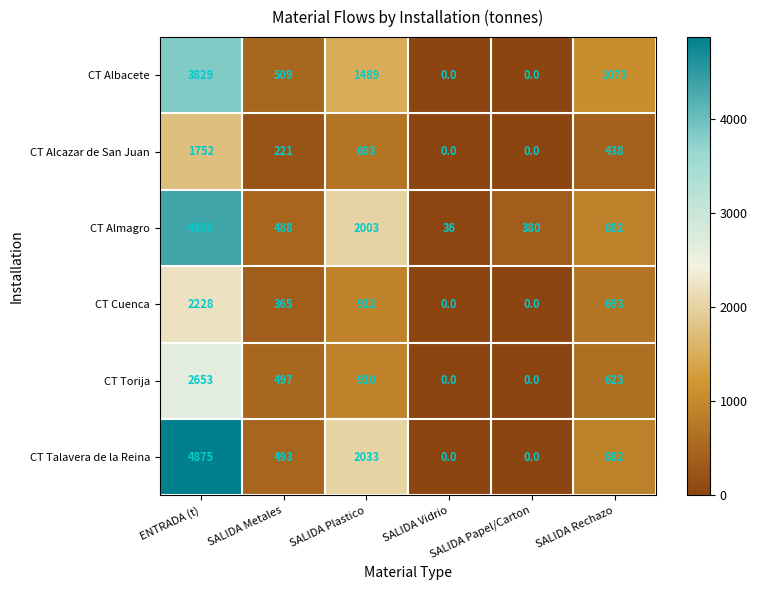

At how many categories does at least one series exceed 3084?

1